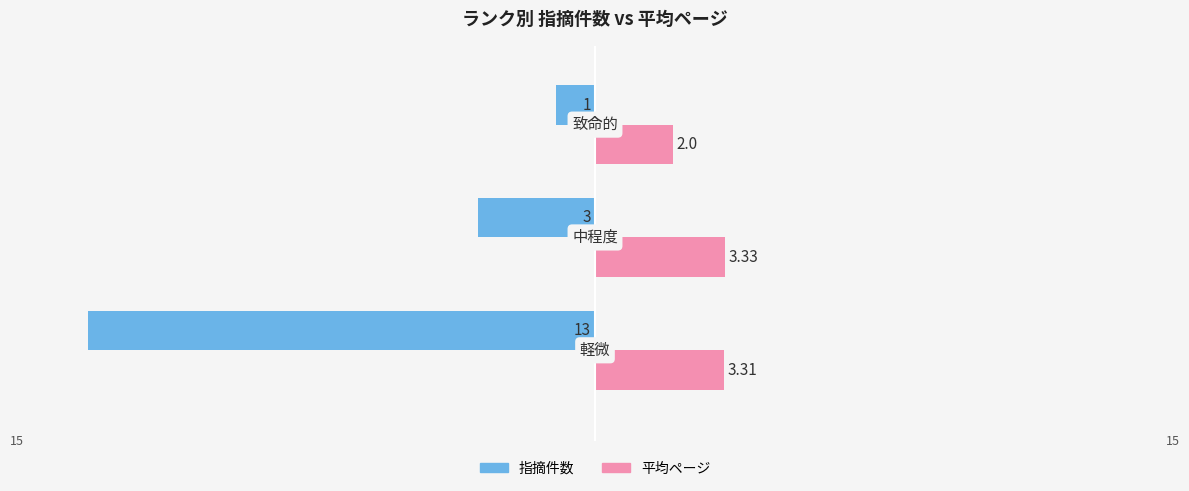

What are all the series names shown in the legend?

指摘件数, 平均ページ